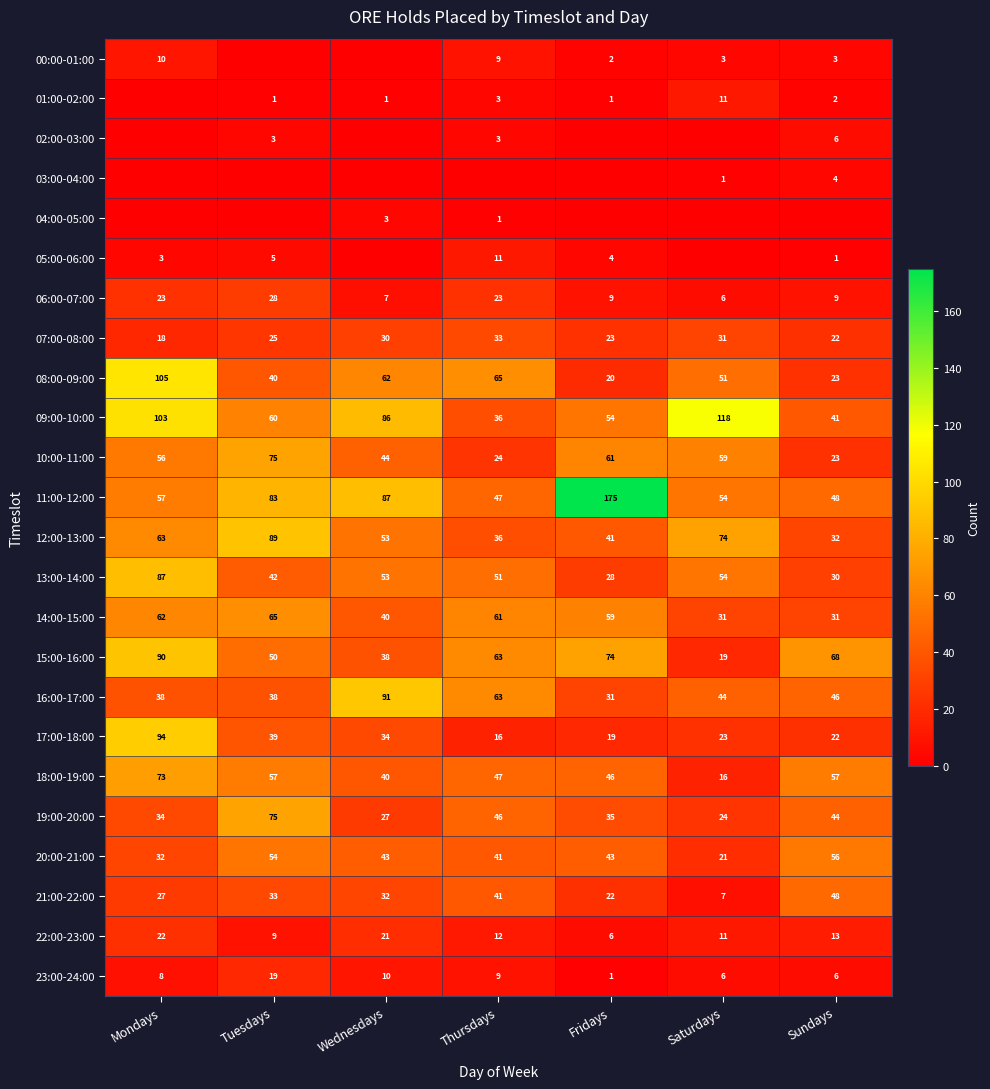

What is the total value across all series at Thursdays?

741